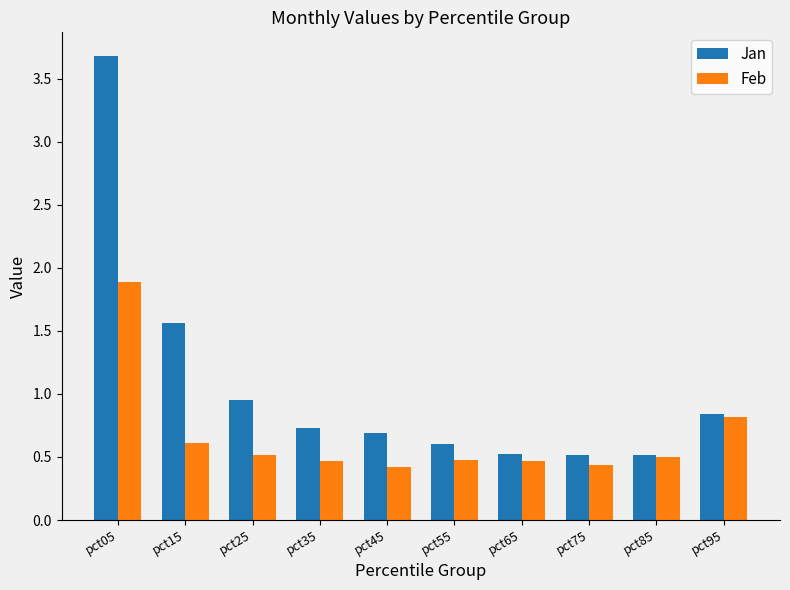

Which series changed the most between pct15 and pct95?

Jan